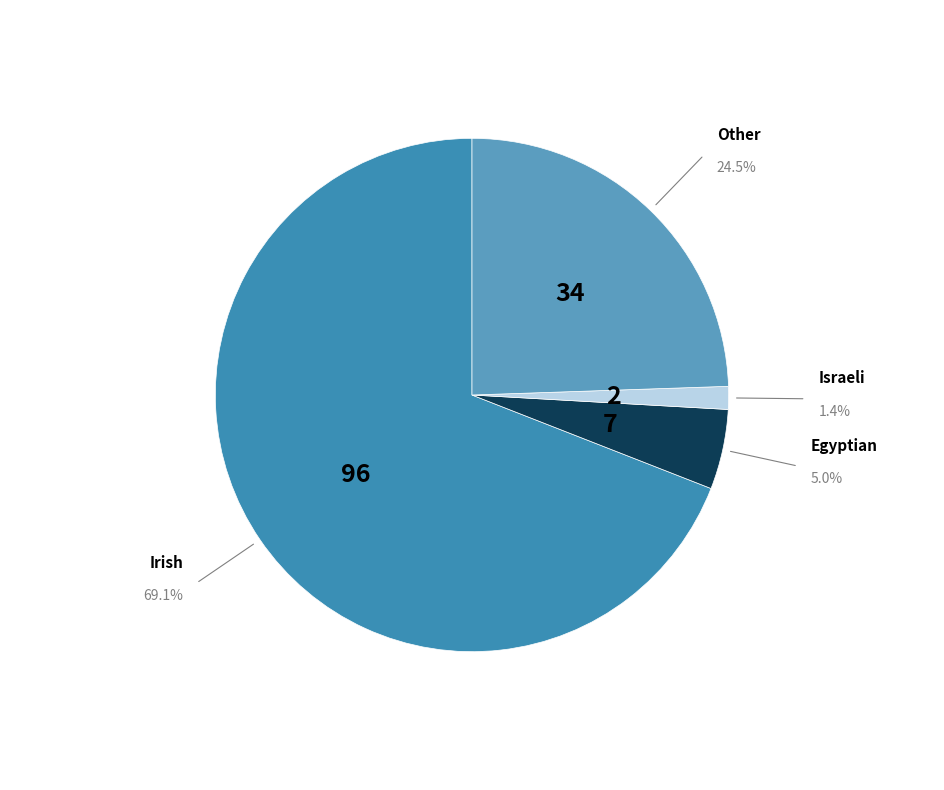

Is there any slice that represents more than half of the pie?

Yes